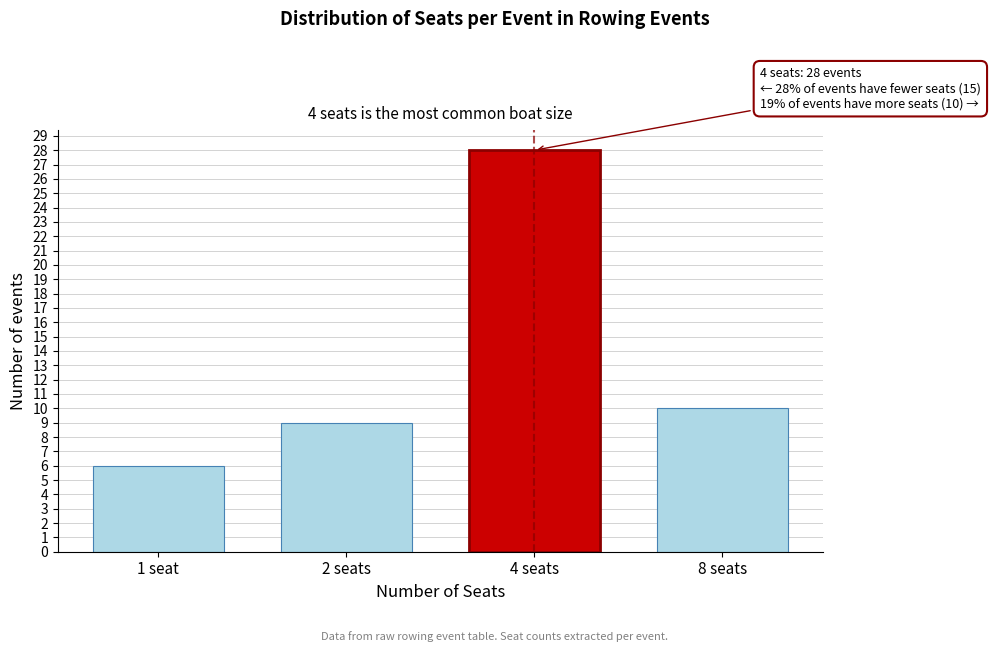

Reading left to right, extract all data points from this chart.

6	9	28	10